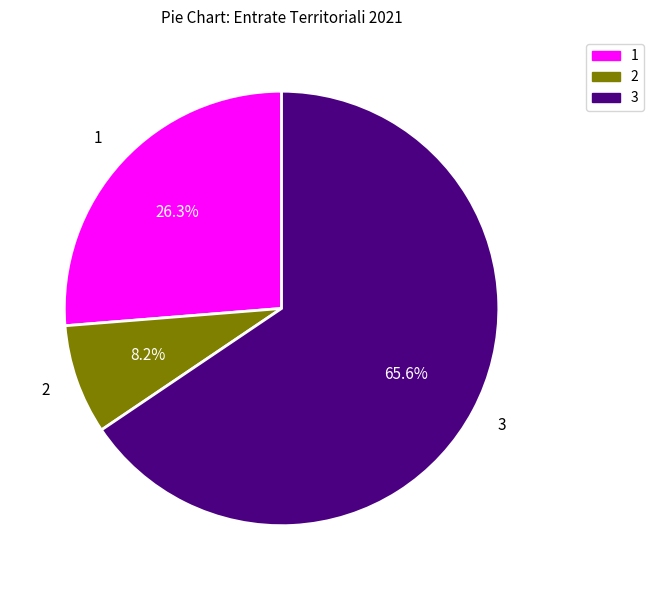

What portion of the pie excludes 2?

91.8%